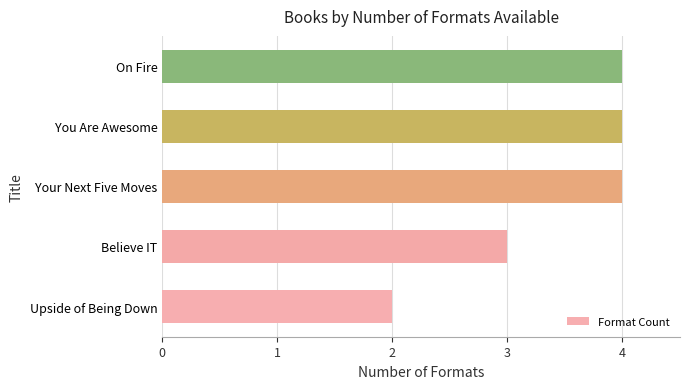

What is the average value?

3